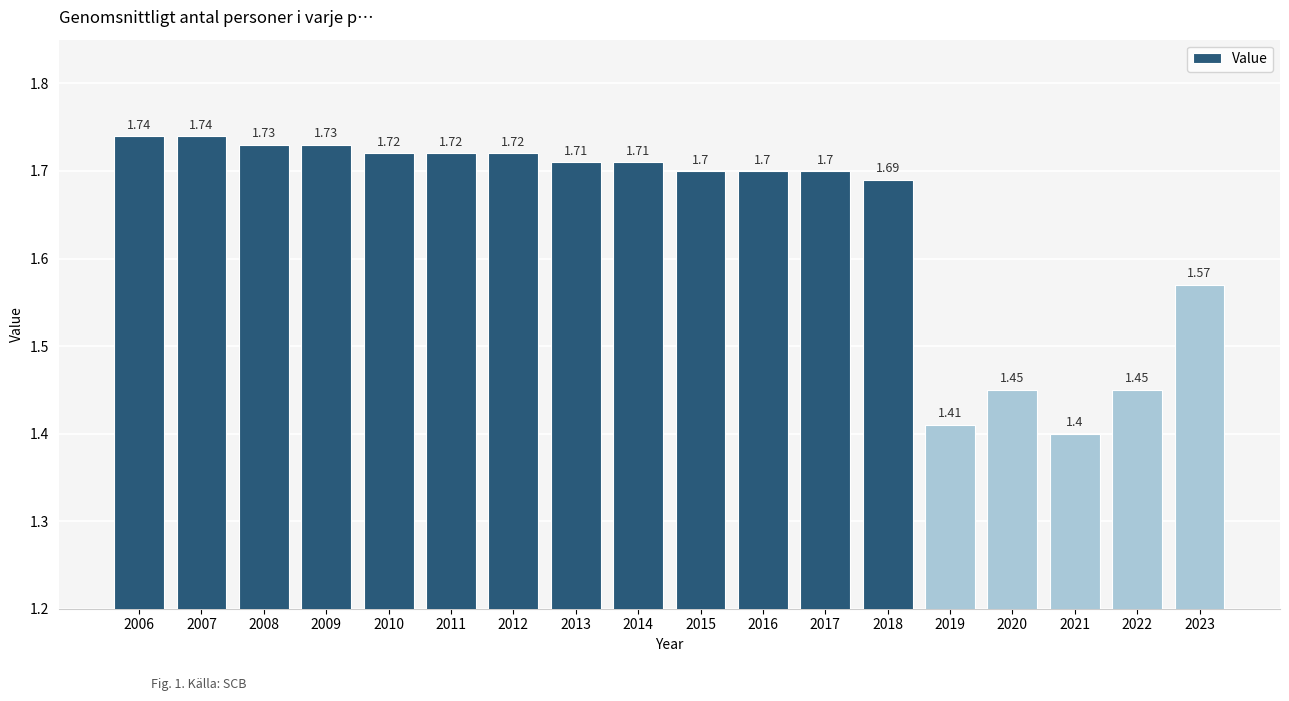

Between 2021 and 2008, which is larger?

2008